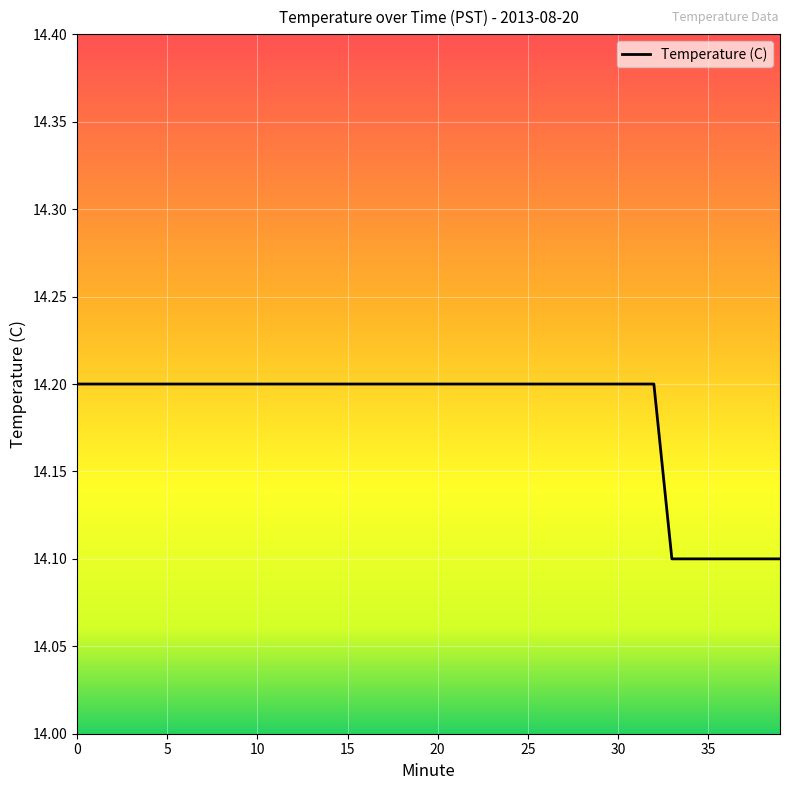

What is the minimum value shown in the chart?

14.1